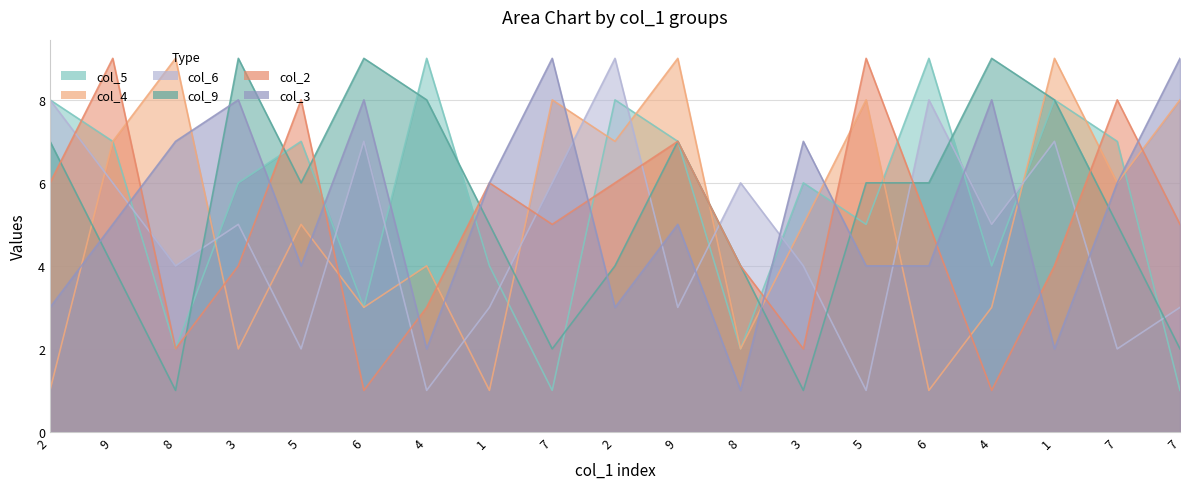

Count the number of categories in the chart.

19